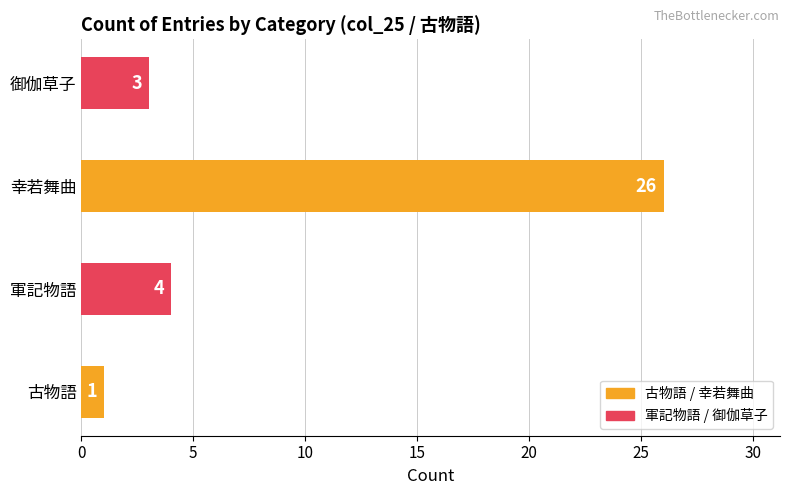

Rank the categories by value from highest to lowest.

幸若舞曲, 軍記物語, 御伽草子, 古物語